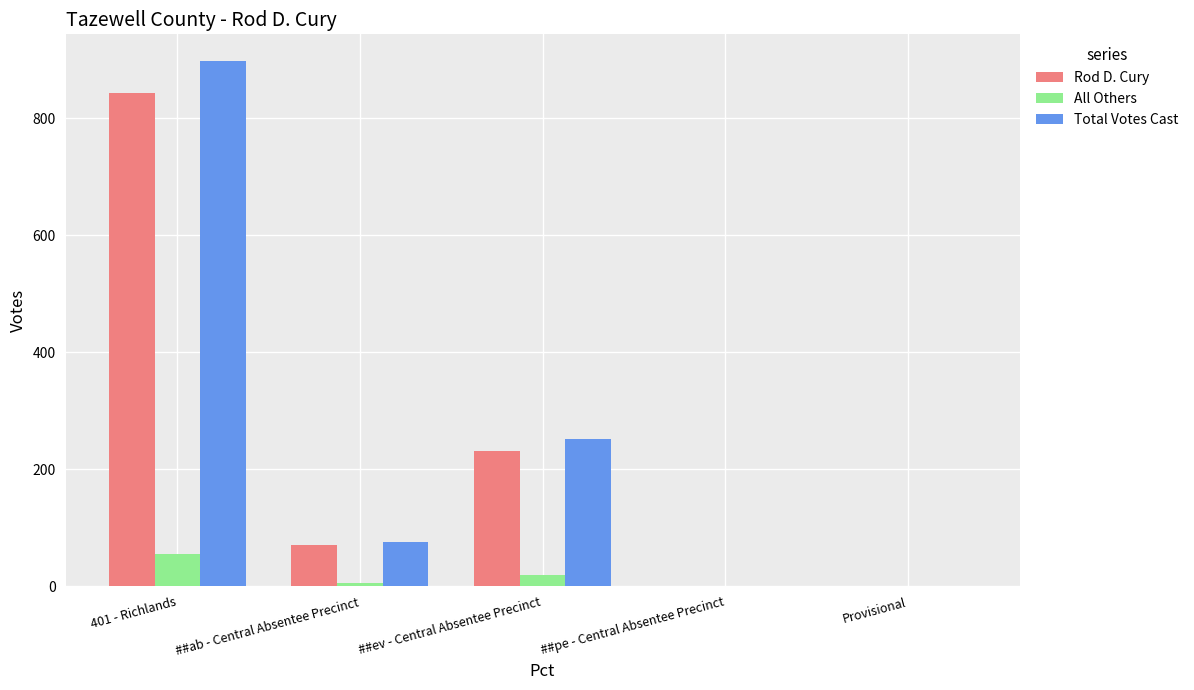

Count the number of data series in this chart.

3